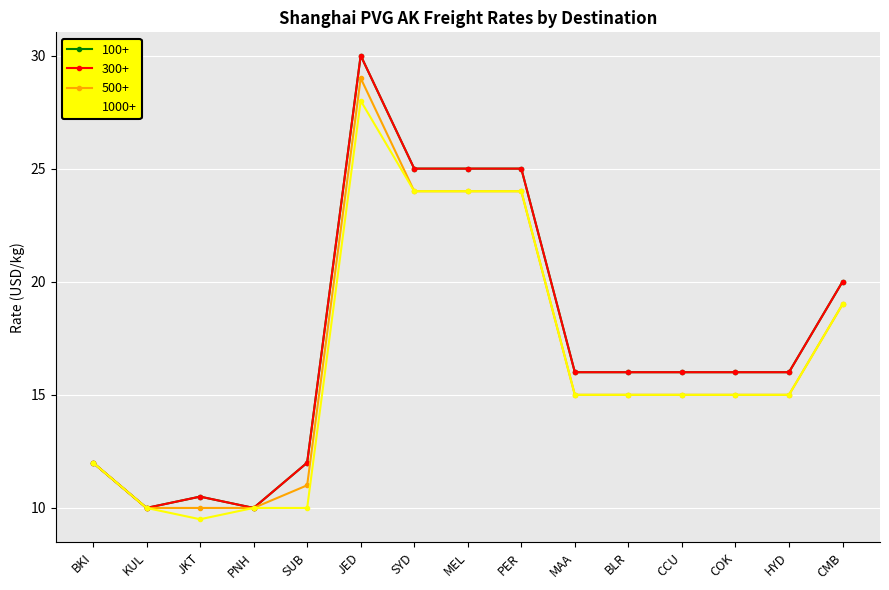

True or false: 500+ and 100+ cross at least once.

False